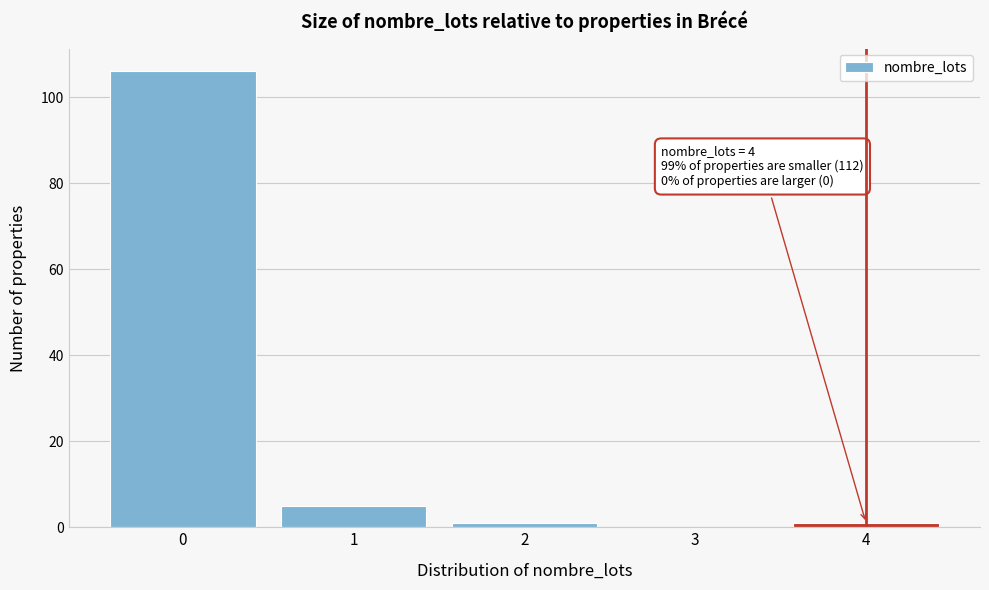

Reading right to left, what are all the values shown in this chart?

4=1	3=0	2=1	1=5	0=106